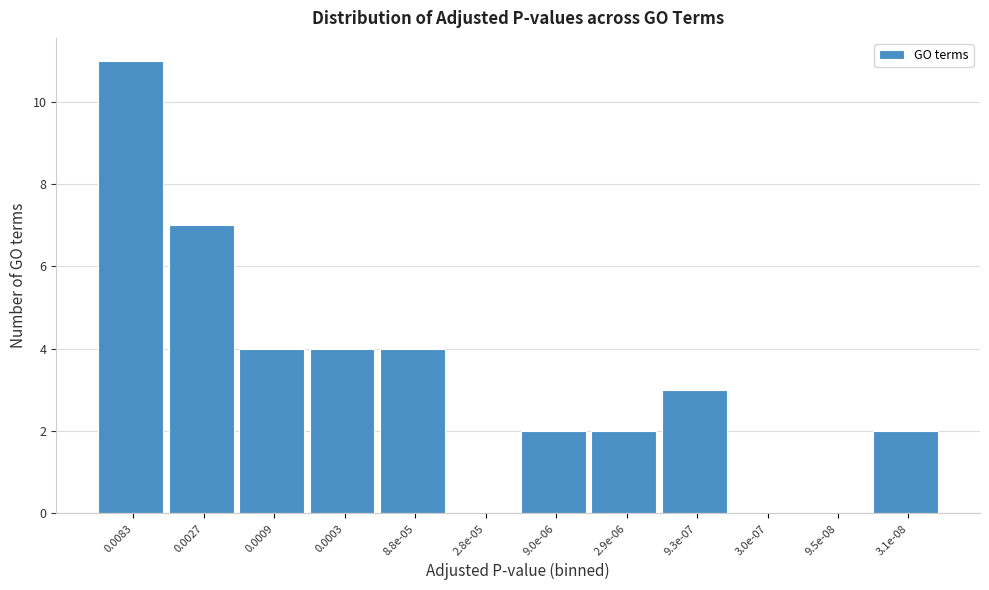

Reading right to left, extract all data points from this chart.

3.1e-08=2	9.5e-08=0	3.0e-07=0	9.3e-07=3	2.9e-06=2	9.0e-06=2	2.8e-05=0	8.8e-05=4	0.0003=4	0.0009=4	0.0027=7	0.0083=11